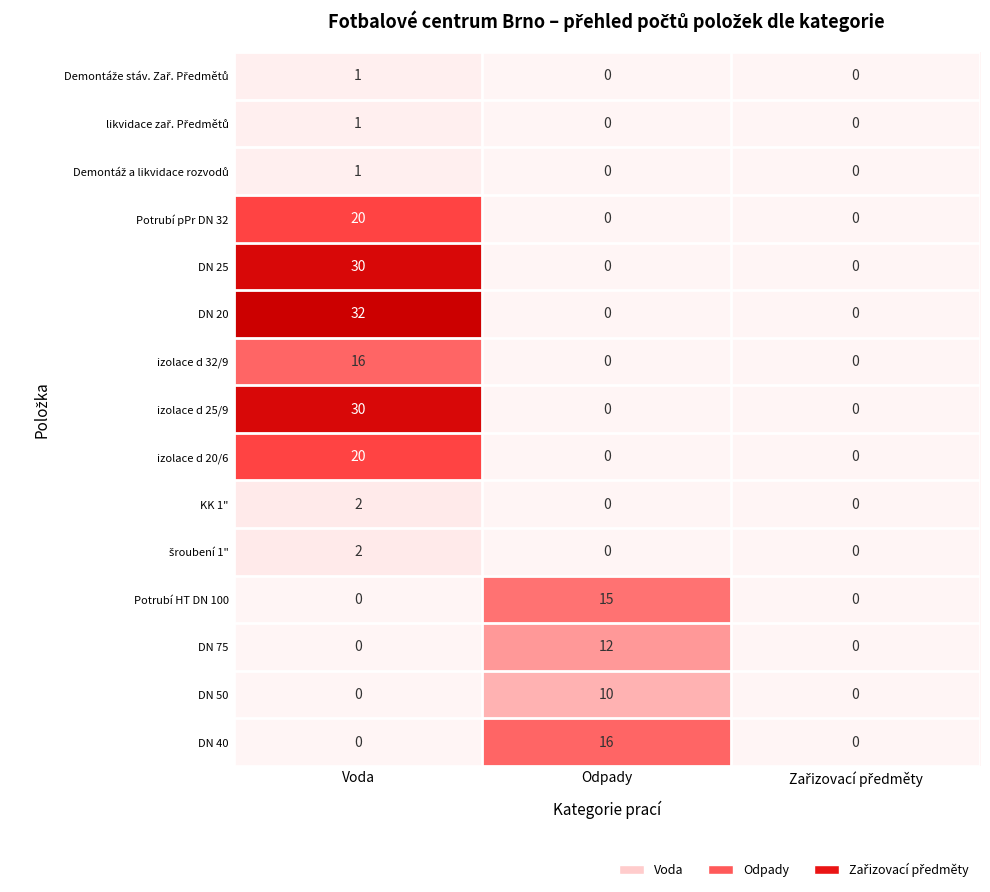

Which label corresponds to the largest value in the chart?

Voda